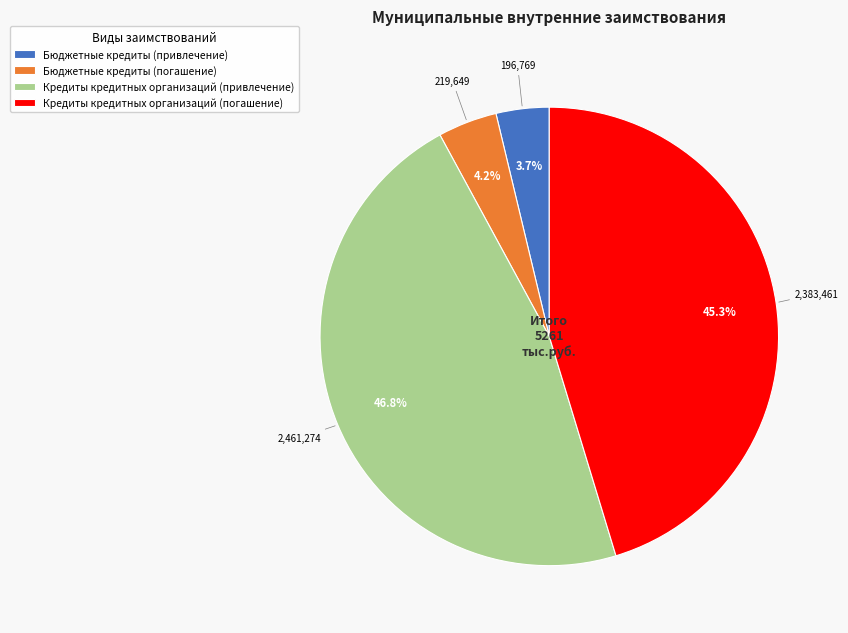

Is it true that Кредиты кредитных организаций (привлечение) is 38% of the pie?

False